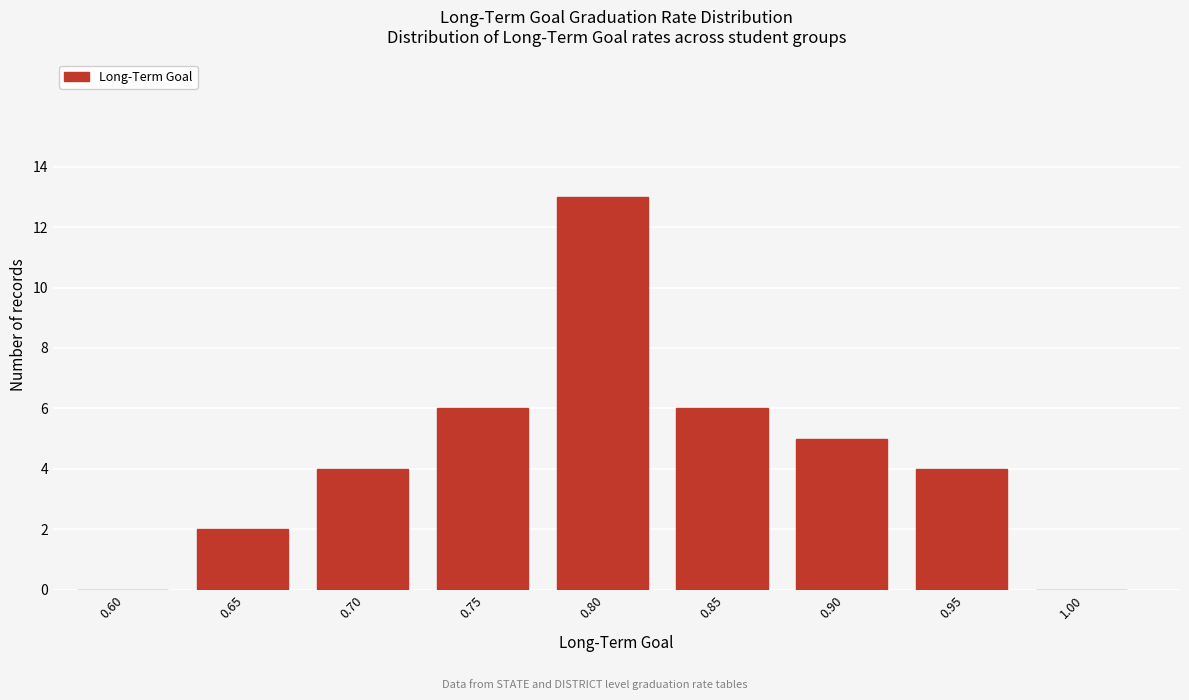

Reading left to right, extract all data points from this chart.

0.60=0	0.65=2	0.70=4	0.75=6	0.80=13	0.85=6	0.90=5	0.95=4	1.00=0